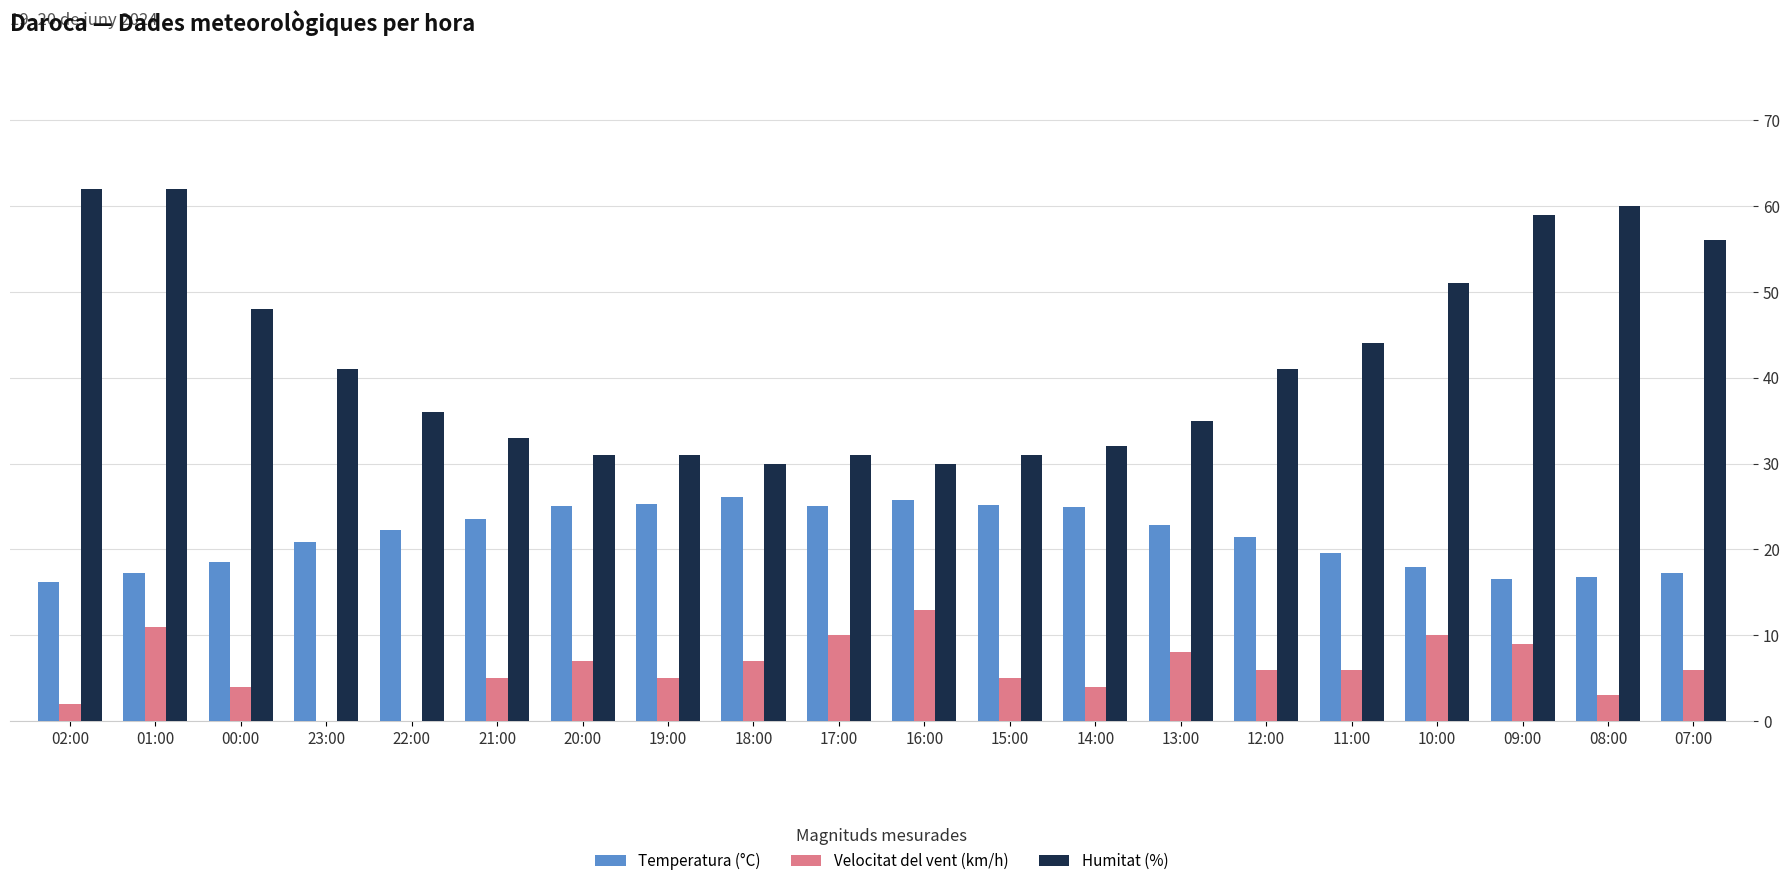

How many data points does each series have?

20